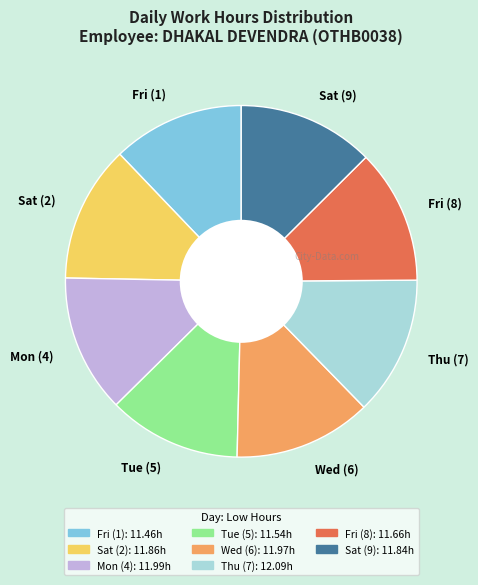

How many segments does this pie chart have?

8